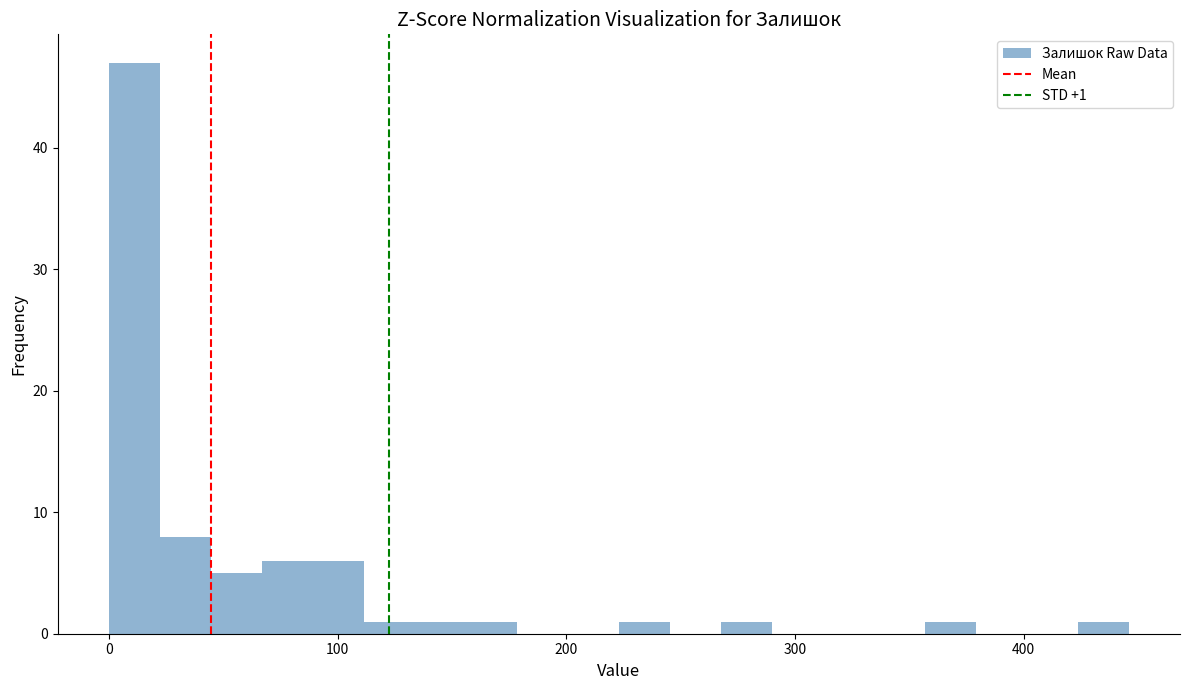

Around what value on the x-axis is the tallest bar? Give the approximate position of its centre, as read against the axis.

10